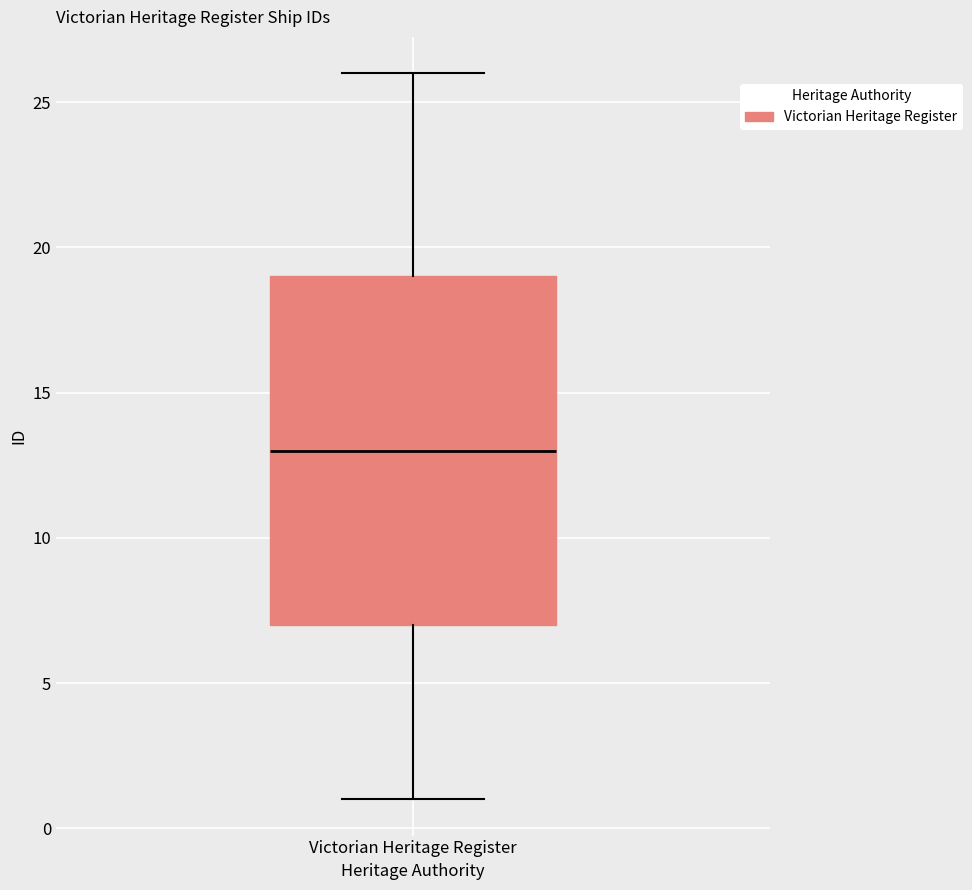

Where does the upper whisker of the box for Victorian Heritage Register end on the y-axis? The values are not printed on the chart, so give them approximately, as read against the axis.

26